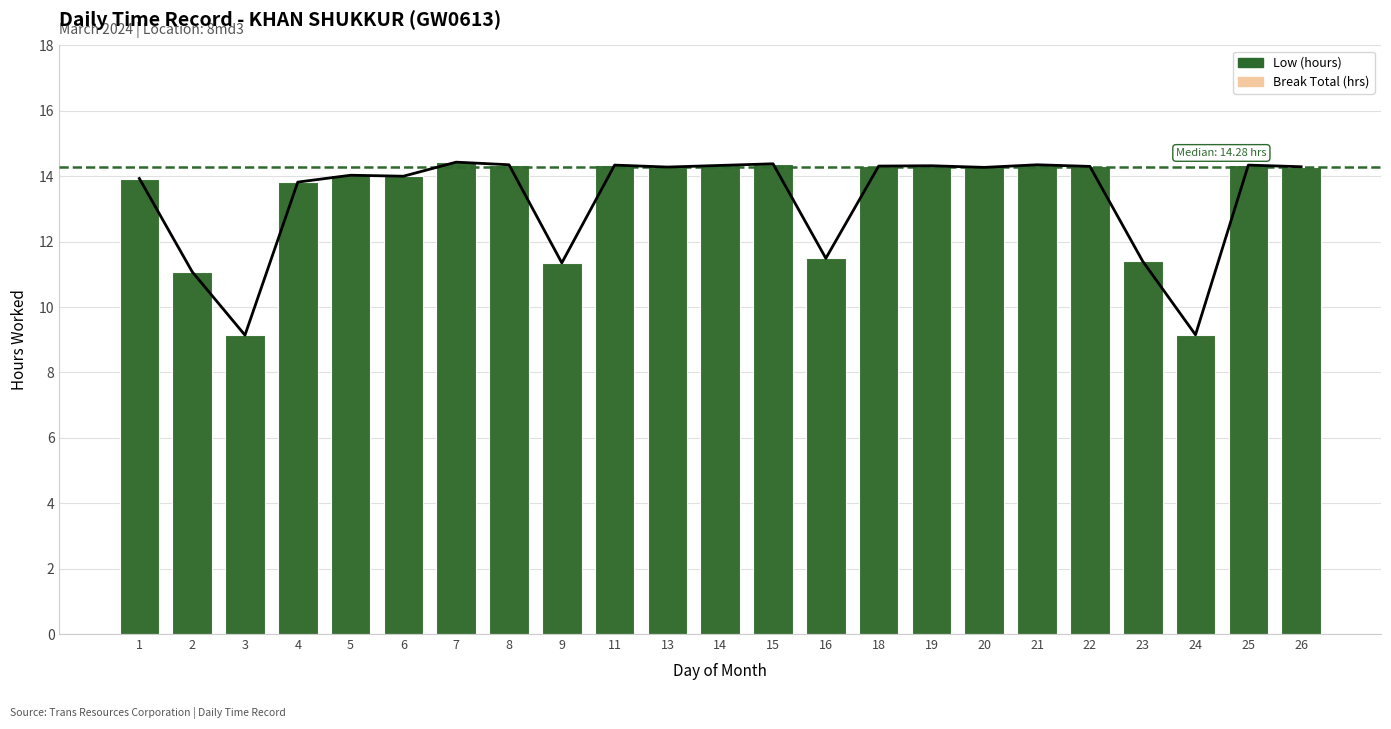

What is the total value across all series at 13?

28.6